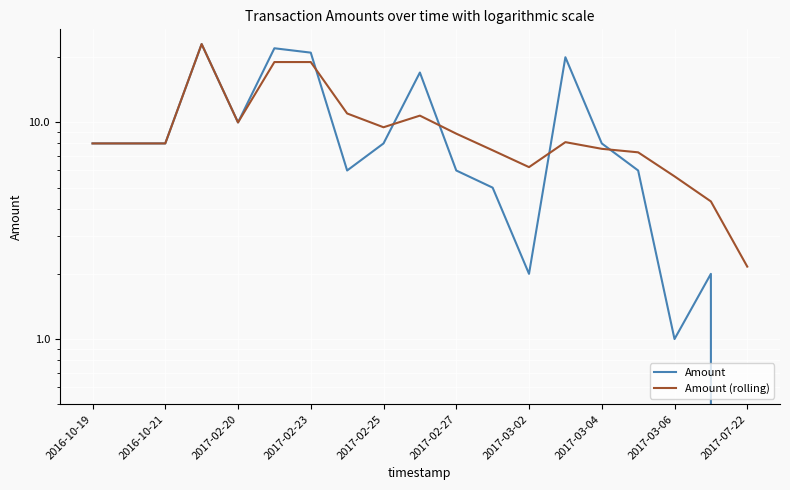

How many values in the Amount series are below 8?

8